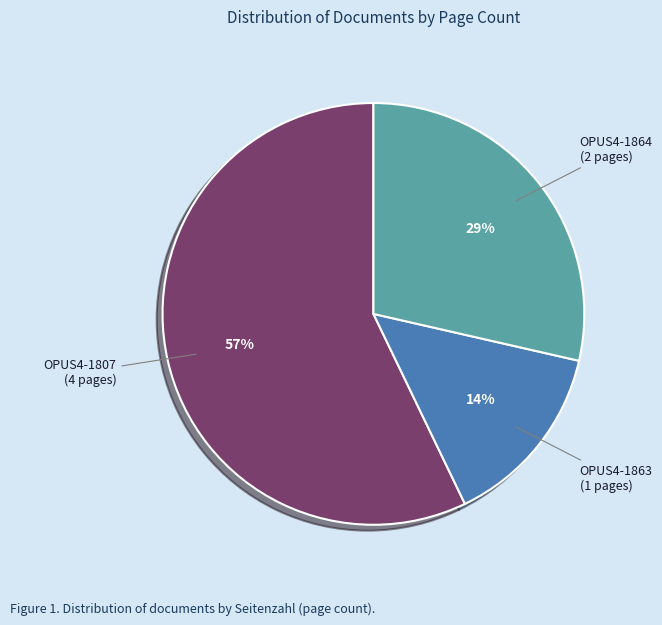

To the nearest percent, what is the difference between the largest and smallest slice percentages?

43%